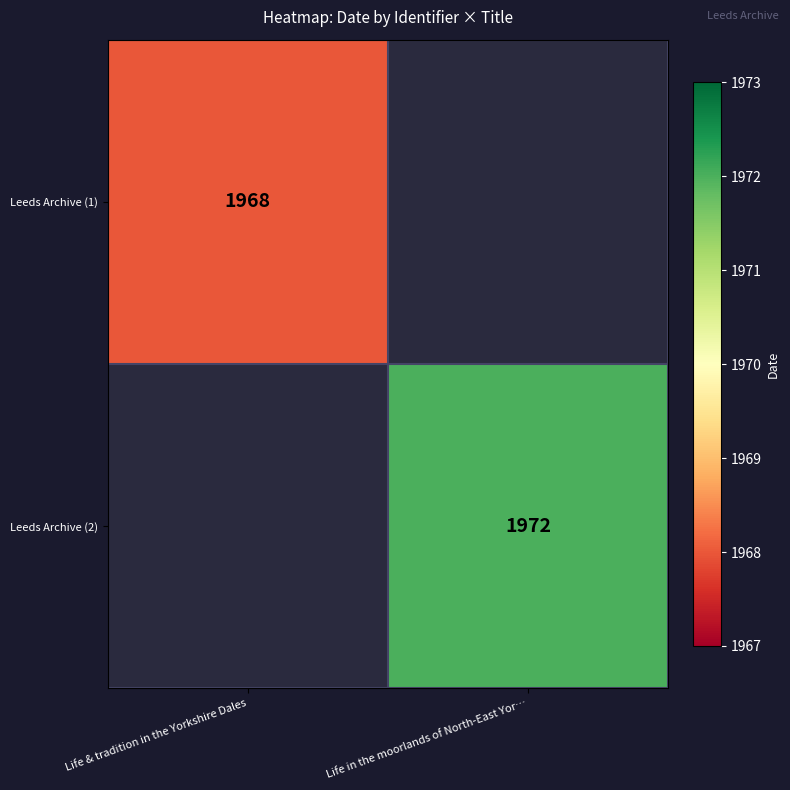

The value of Leeds Archive (2) at Life in the moorlands of North-East Yor… is 2634.6. True or false?

False